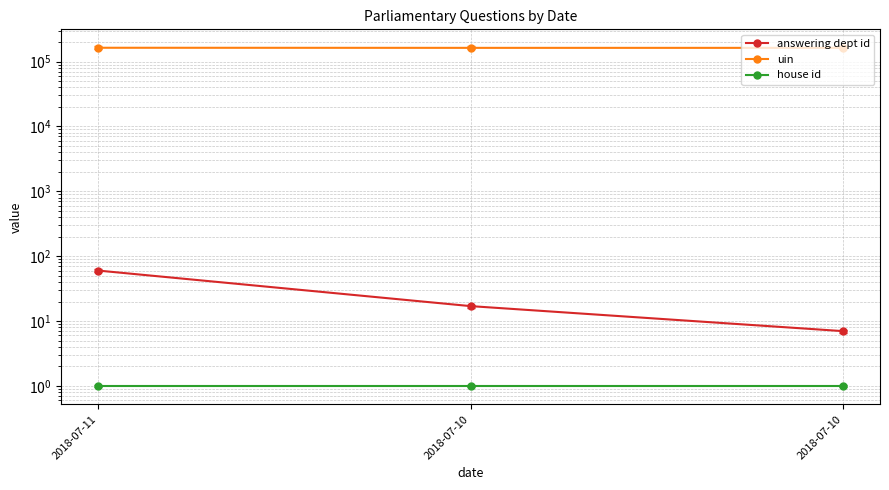

Between 2018-07-11 and 2018-07-10, which is larger?

2018-07-11